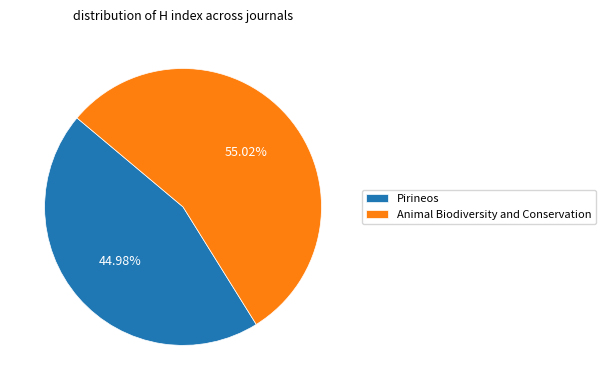

Combined, what portion of the pie is Pirineos and Animal Biodiversity and Conservation?

100.0%